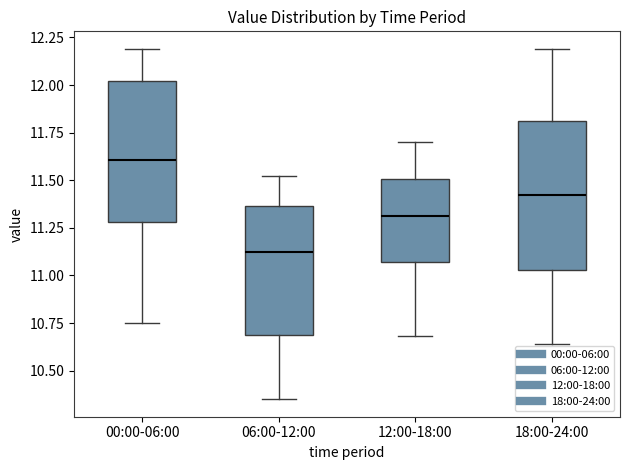

Reading left to right, read every box against the y-axis: the position of its median line, the range the box covers, and the ends of its whiskers. The values are not printed on the chart, so give them approximately, as read against the axis.

00:00-06:00: median 11.60, box 11.30 to 12.00, whiskers 10.75 to 12.20
06:00-12:00: median 11.15, box 10.70 to 11.35, whiskers 10.35 to 11.50
12:00-18:00: median 11.30, box 11.05 to 11.50, whiskers 10.70 to 11.70
18:00-24:00: median 11.40, box 11.05 to 11.80, whiskers 10.65 to 12.20